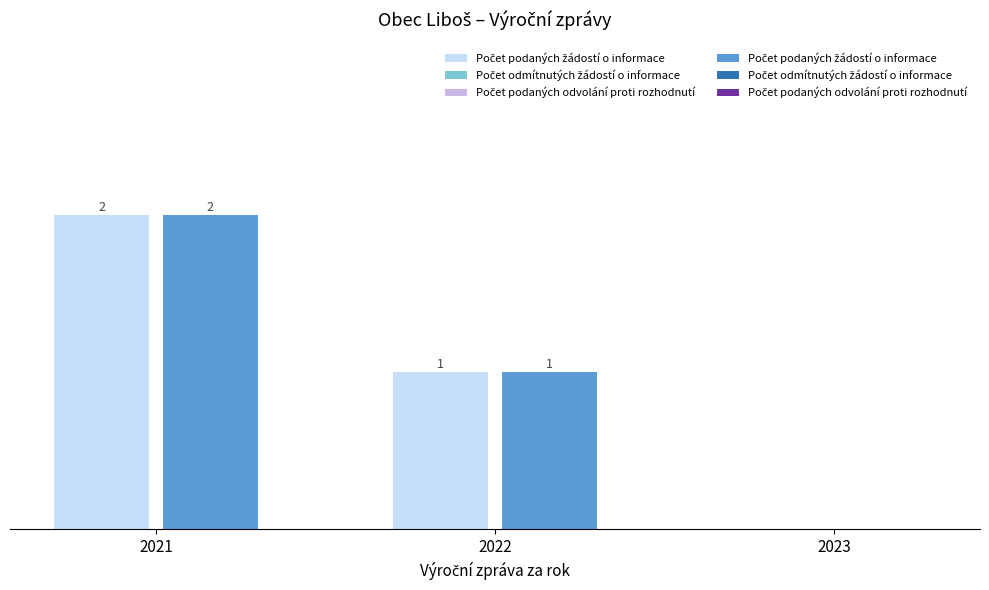

Reading left to right, extract all data points from this chart.

Počet podaných žádostí o informace (Skupina A): 2021=2	2022=1	2023=0
Počet podaných žádostí o informace (Skupina B): 2021=2	2022=1	2023=0
Počet odmítnutých žádostí o informace (Skupina A): 2021=0	2022=0	2023=0
Počet odmítnutých žádostí o informace (Skupina B): 2021=0	2022=0	2023=0
Počet podaných odvolání proti rozhodnutí (Skupina A): 2021=0	2022=0	2023=0
Počet podaných odvolání proti rozhodnutí (Skupina B): 2021=0	2022=0	2023=0